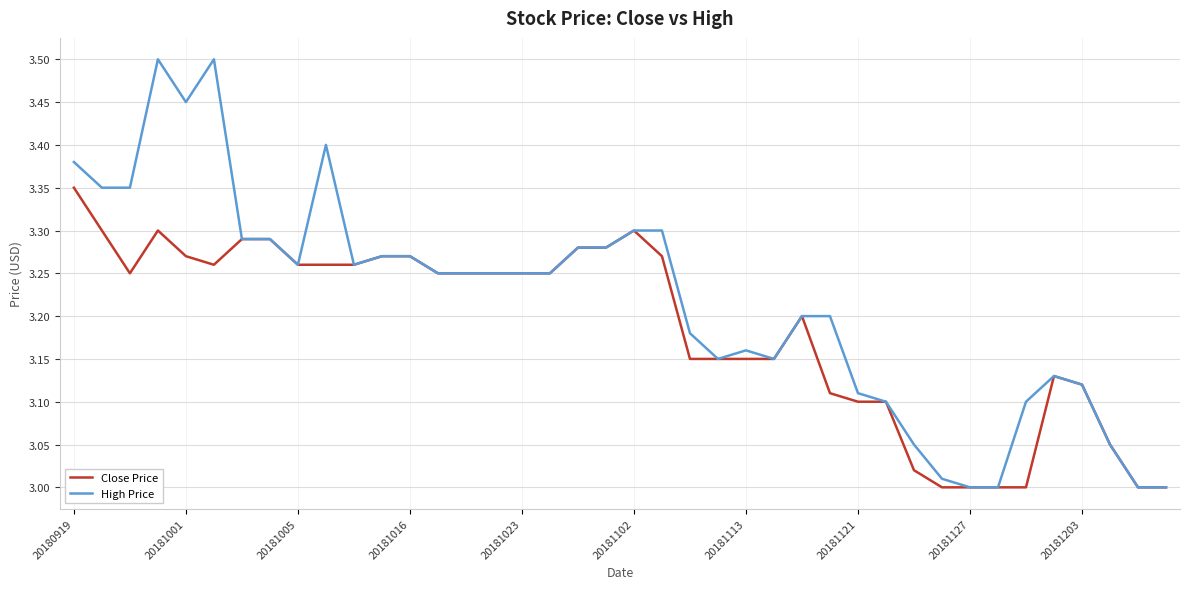

List the series in order of their peak value, highest first.

High Price, Close Price